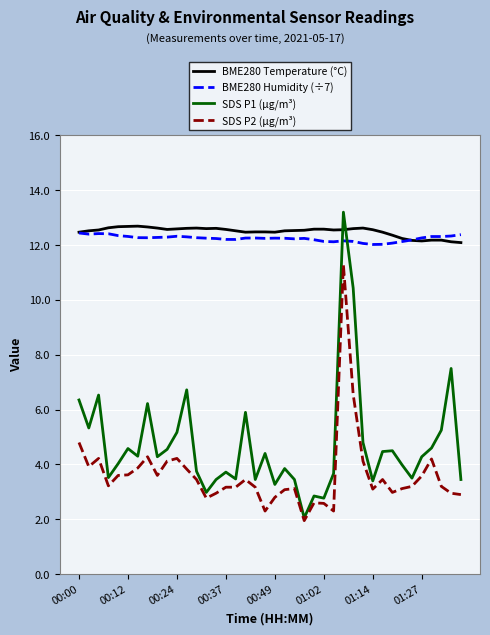

How many series are shown in this chart?

4